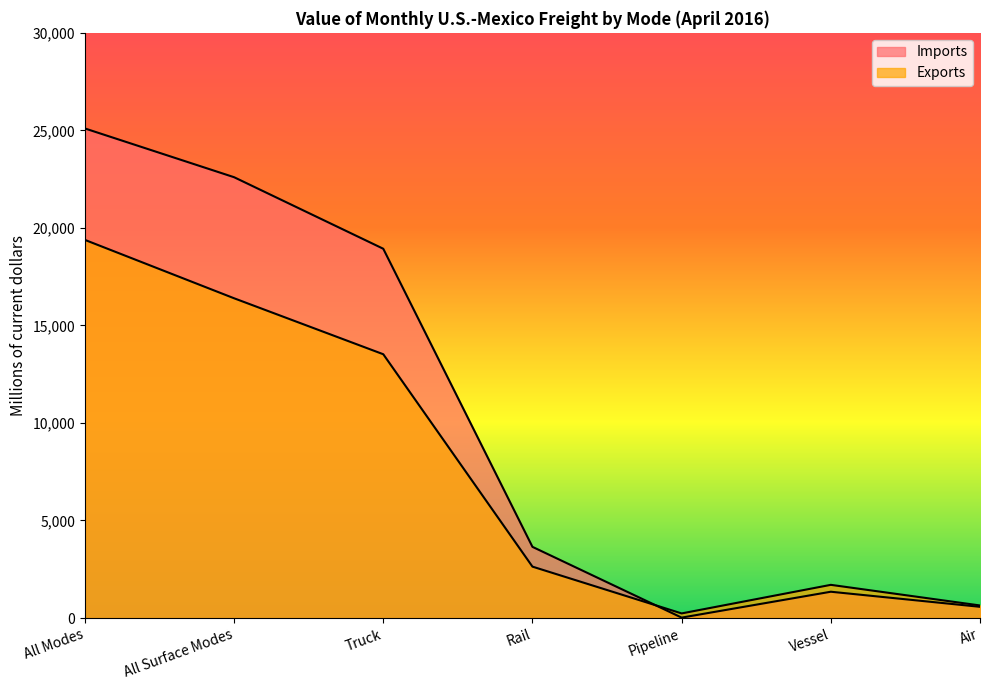

Between Pipeline and Vessel, which series saw the biggest shift?

Exports